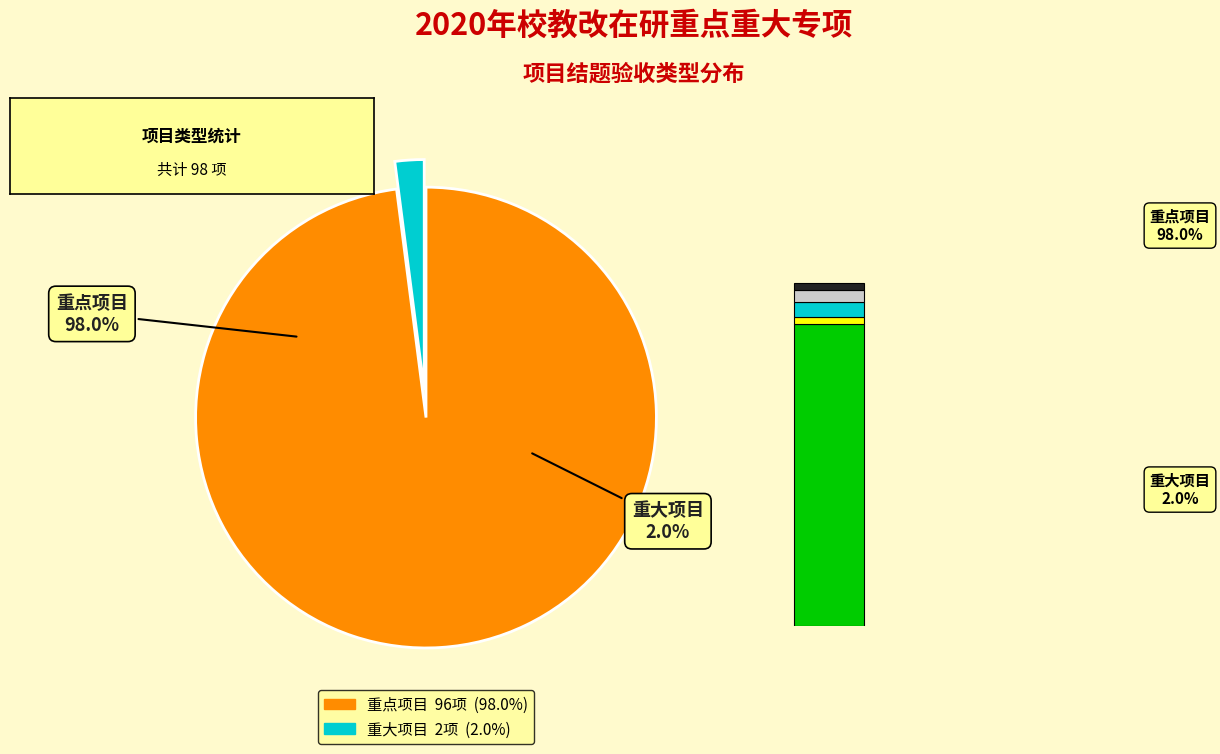

True or false: 重大项目 accounts for 2% of the total.

True